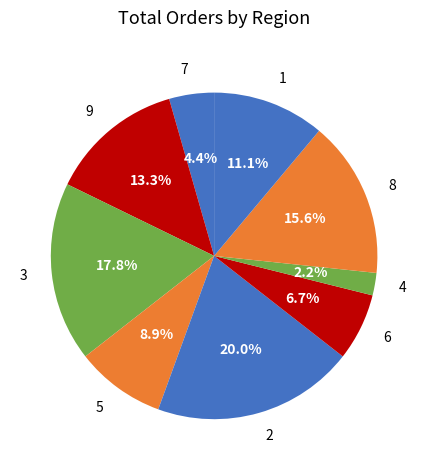

Is it true that 9 is 6% of the pie?

False